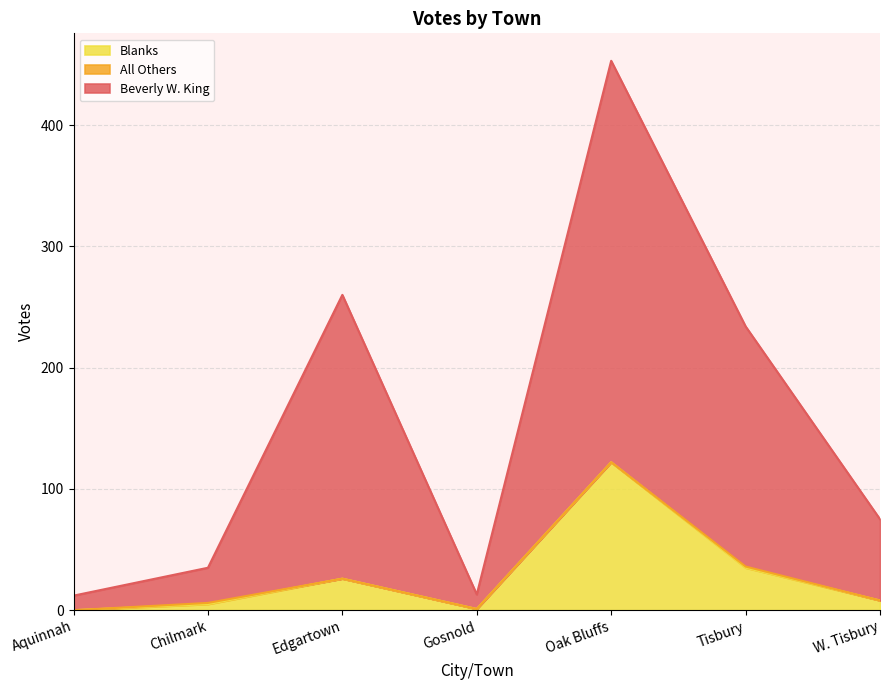

Is the value of Beverly W. King at Gosnold greater than the value of Blanks at Chilmark?

Yes